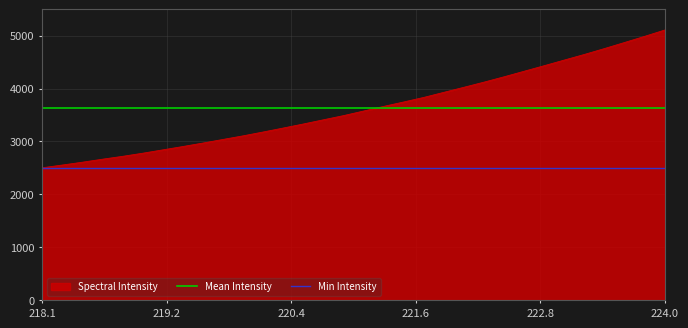

What is the highest value of the Spectral Intensity series?

5105.8